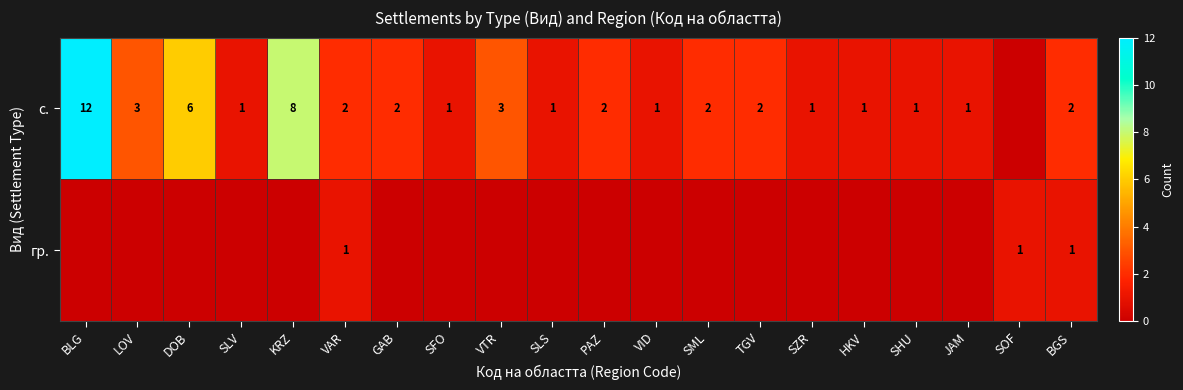

Is it true that гр. equals 1 at BGS?

True